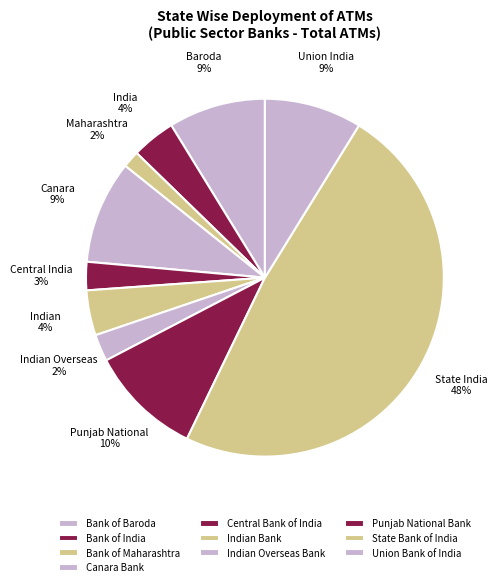

True or false: State Bank of India accounts for 48% of the total.

True